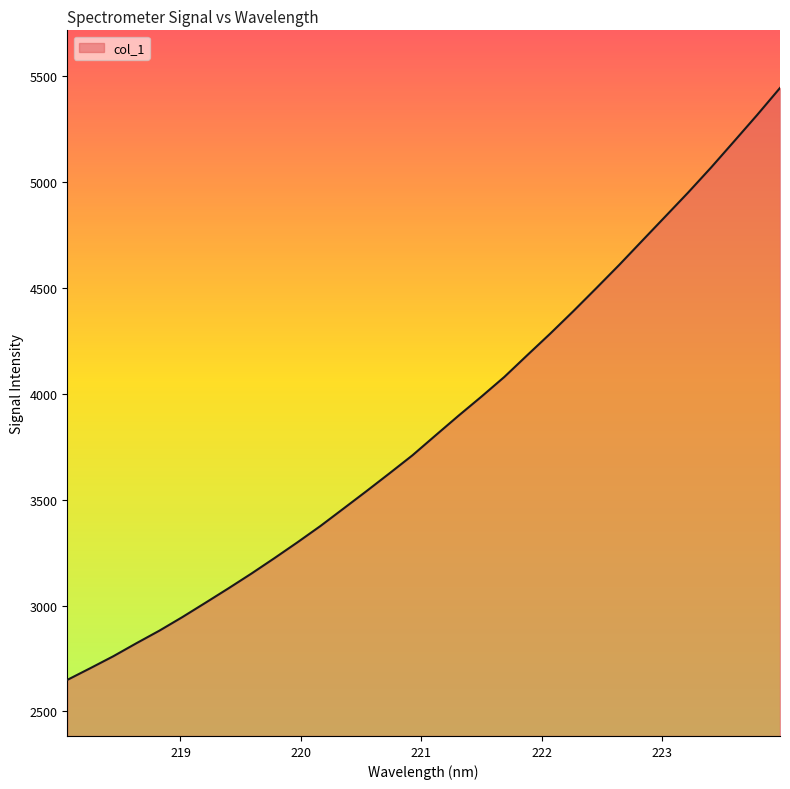

What is the greatest value displayed?

5444.9